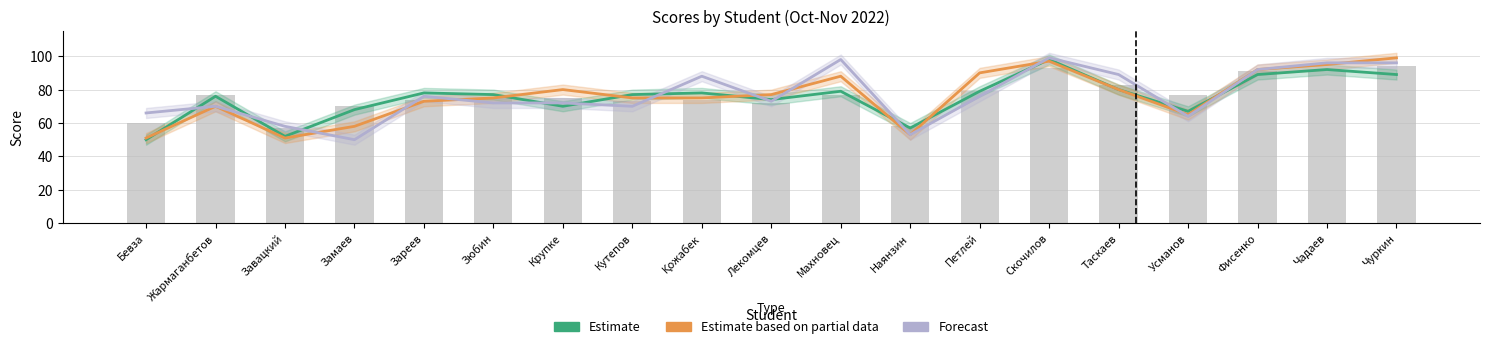

How many groups of bars are there?

19